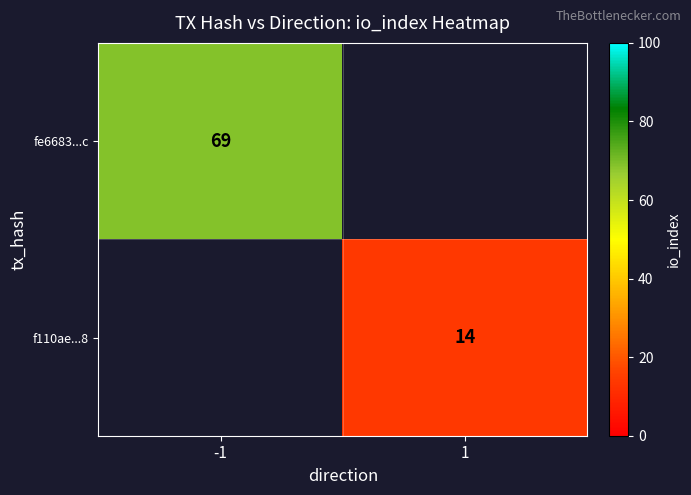

The value of f110ae...8 at 1 is 14. True or false?

True